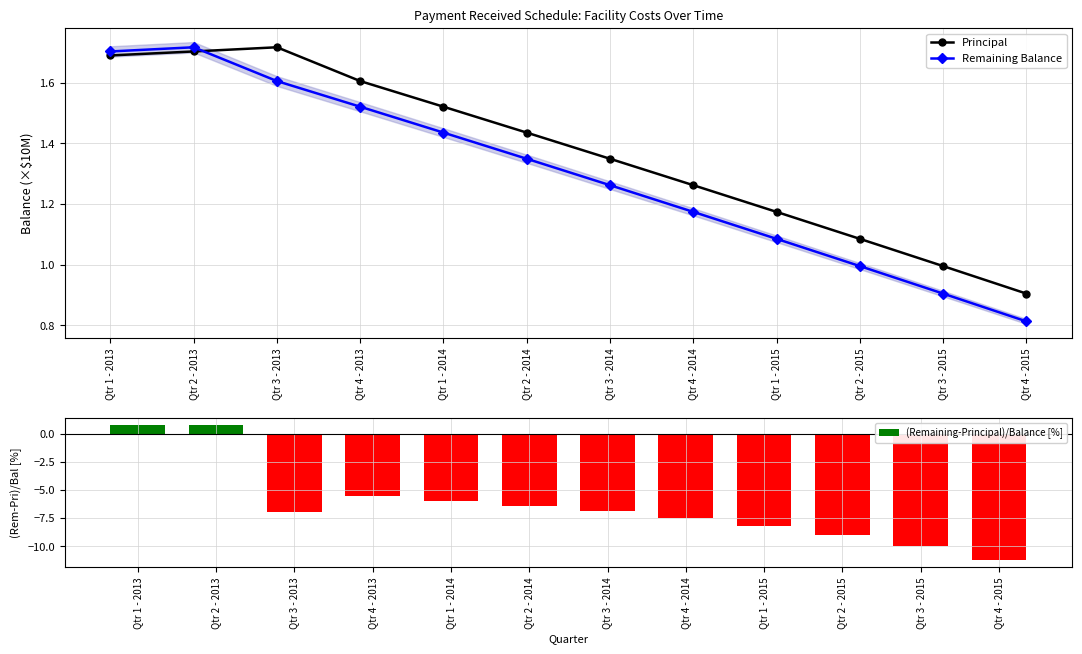

What is the spread (max minus min) of values at Qtr 3 - 2015?

11.0